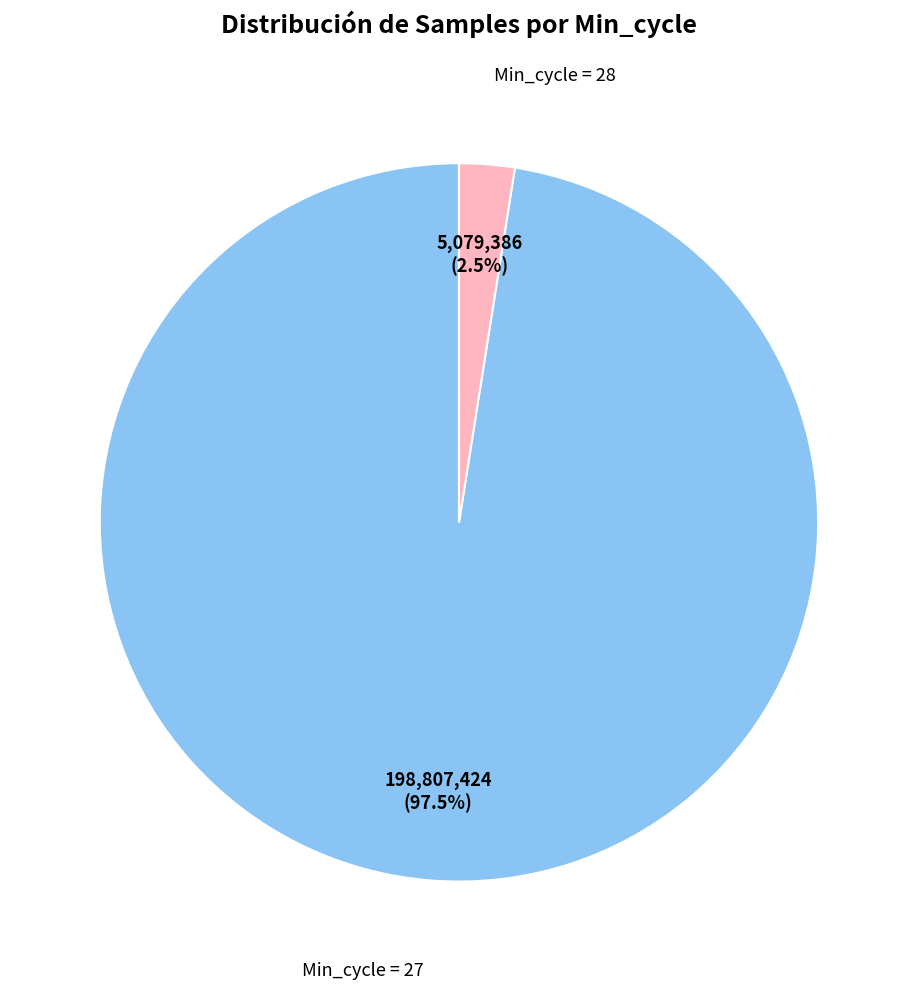

Is there a majority slice in this chart?

Yes